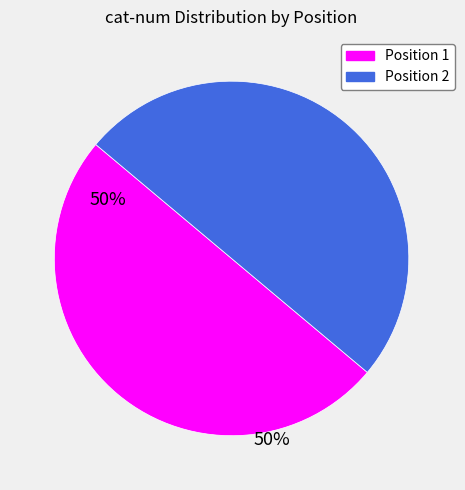

Which category has the smallest portion of the pie?

1